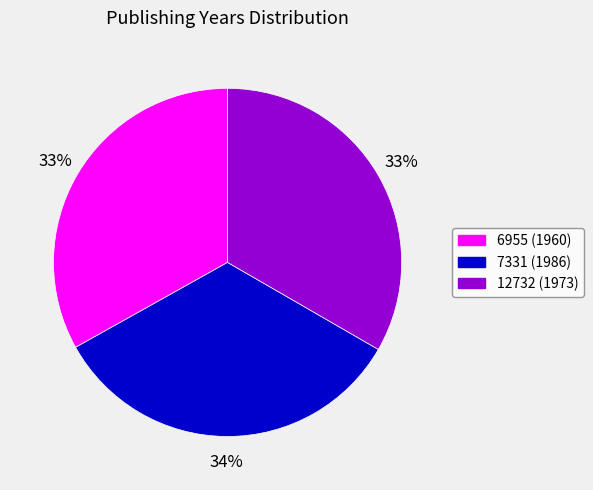

How many segments does this pie chart have?

3